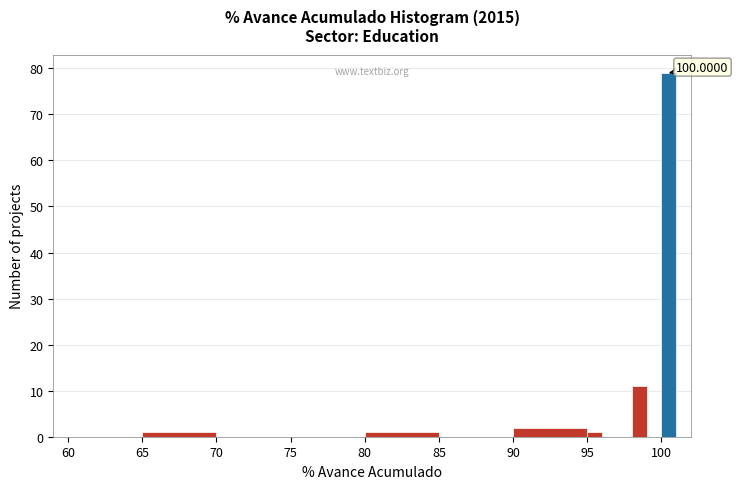

Read against the x-axis, roughly where is the centre of the tallest bar?

100.5